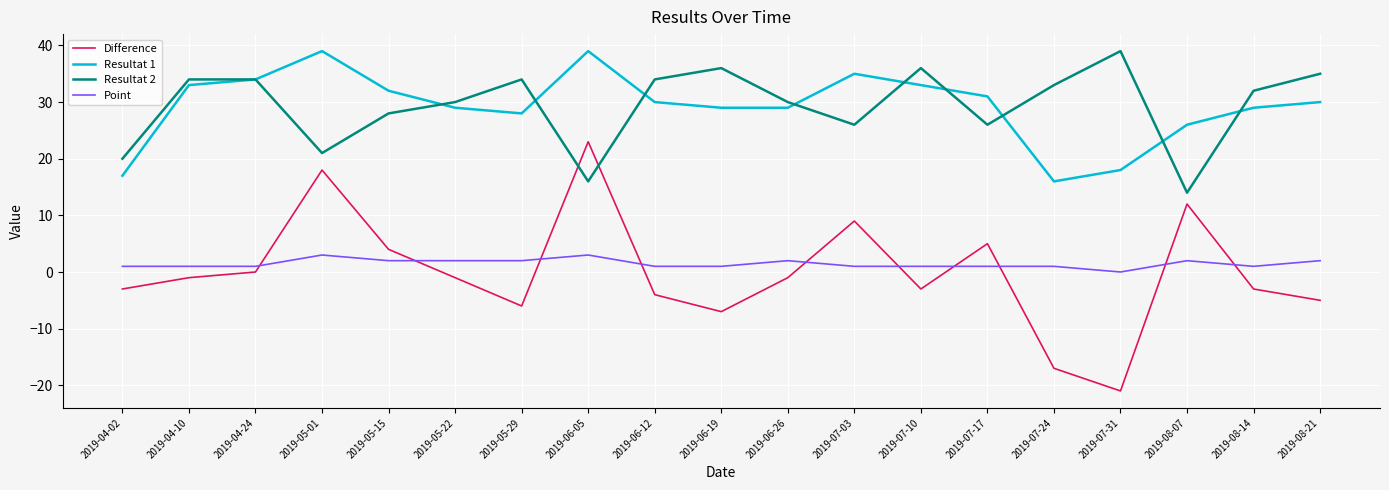

Read the Resultat 1 value at 2019-06-12.

30